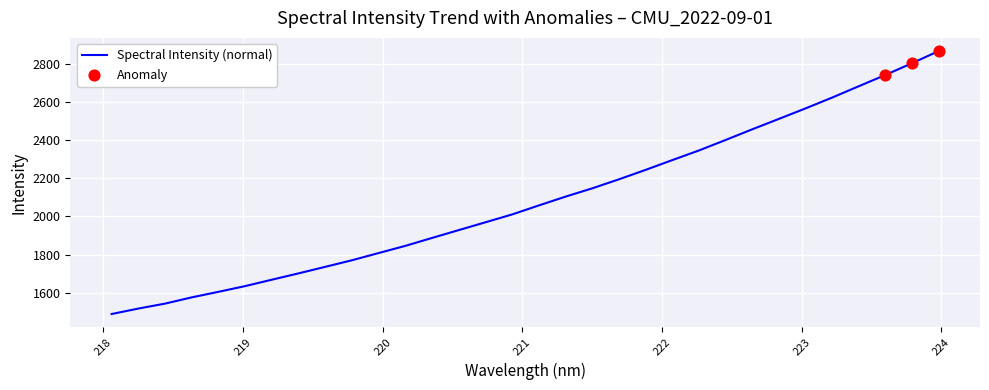

What is the smallest value displayed?

1487.5